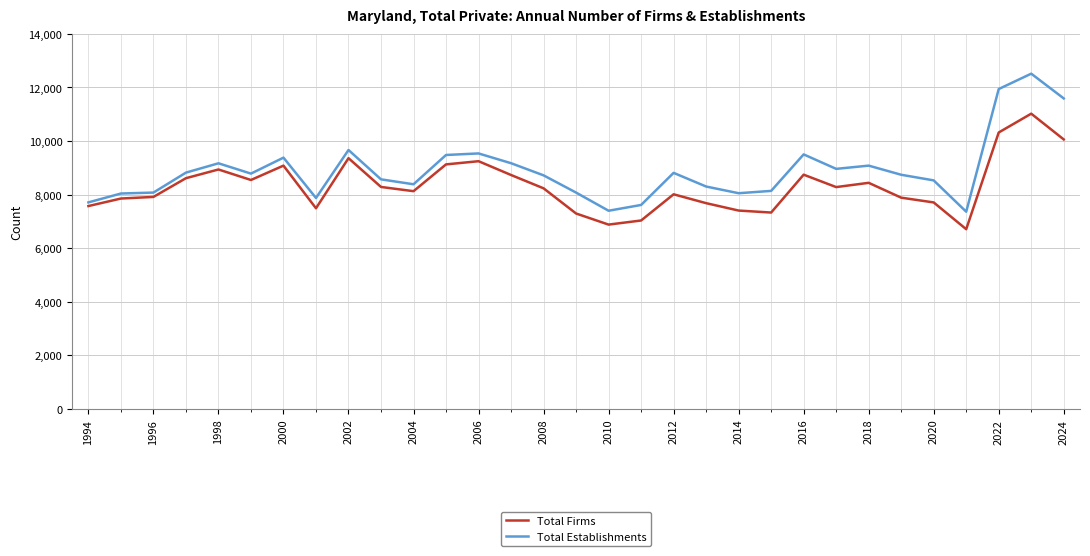

Does the chart have visible grid lines?

Yes